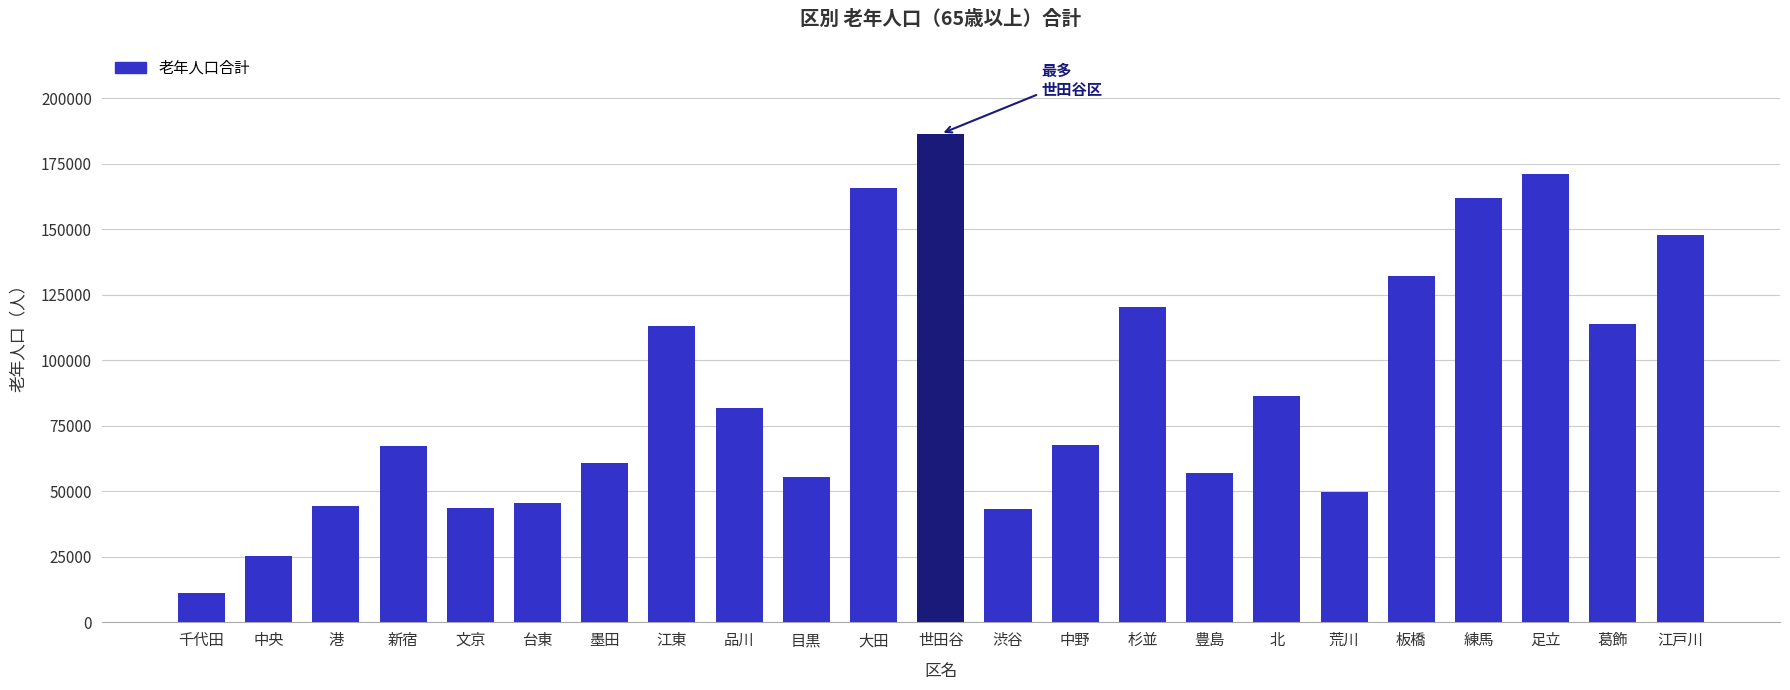

What is the sum of all values?

2052211